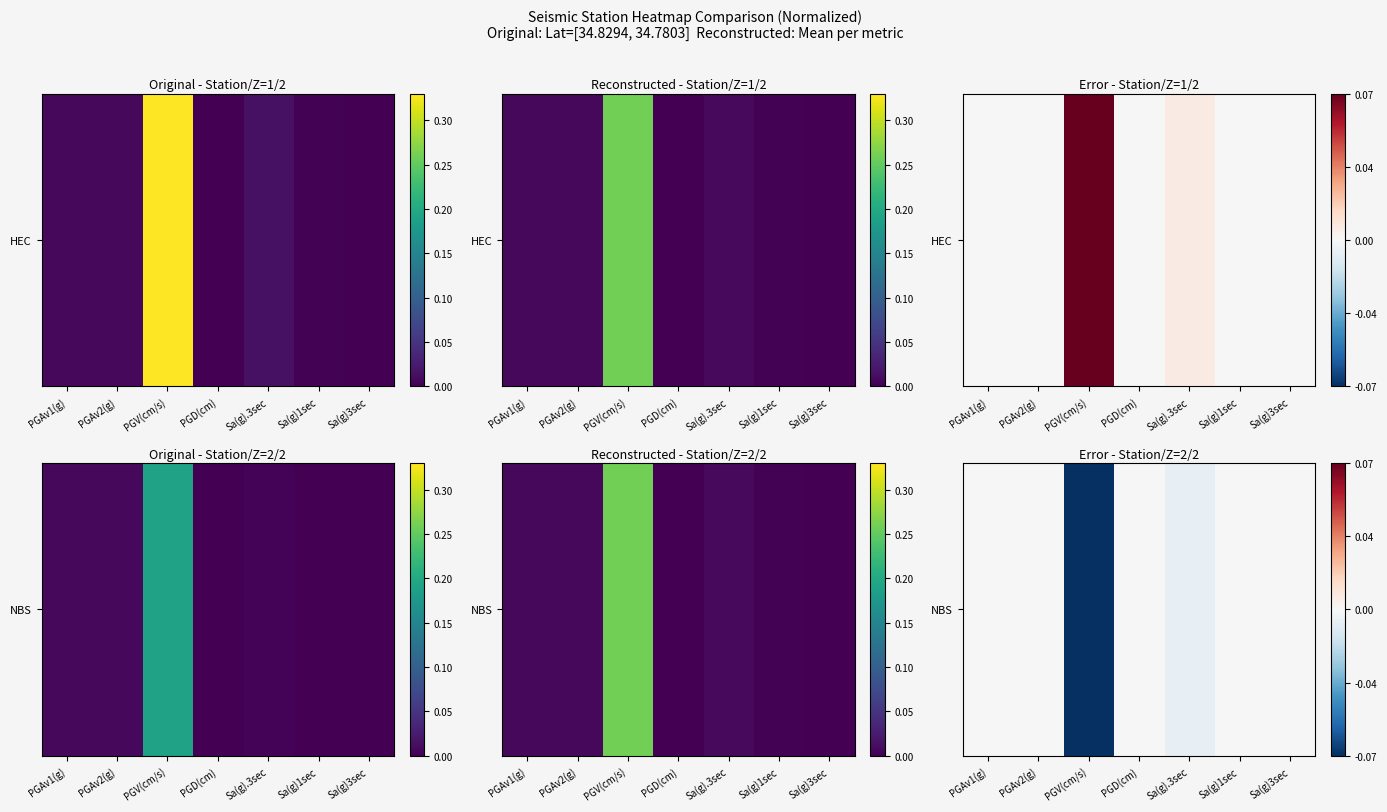

Which label corresponds to the largest value in the chart?

PGAv1(g)